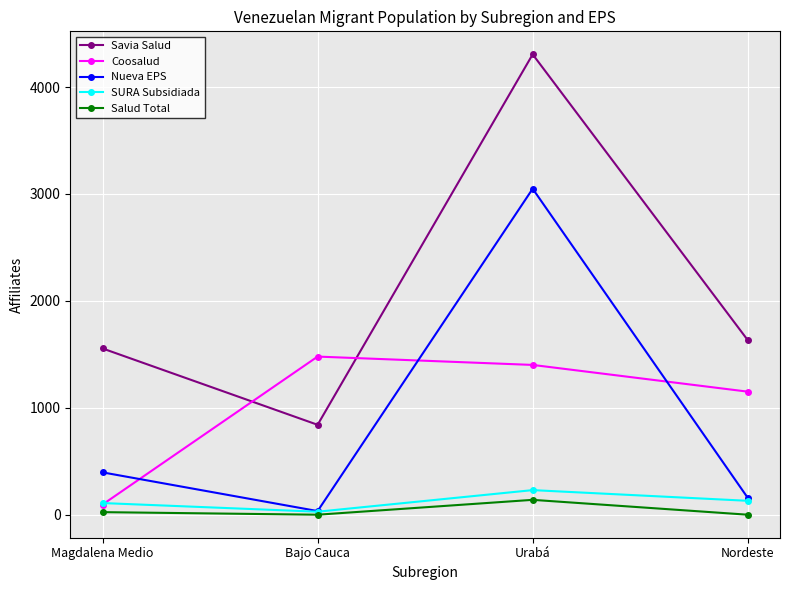

Reading right to left, transcribe all the data shown in this chart.

Savia Salud: 1633	4306	841	1555
Coosalud: 1151	1401	1479	95
Nueva EPS: 158	3049	34	396
SURA Subsidiada: 130	230	28	109
Salud Total: 0	139	0	24